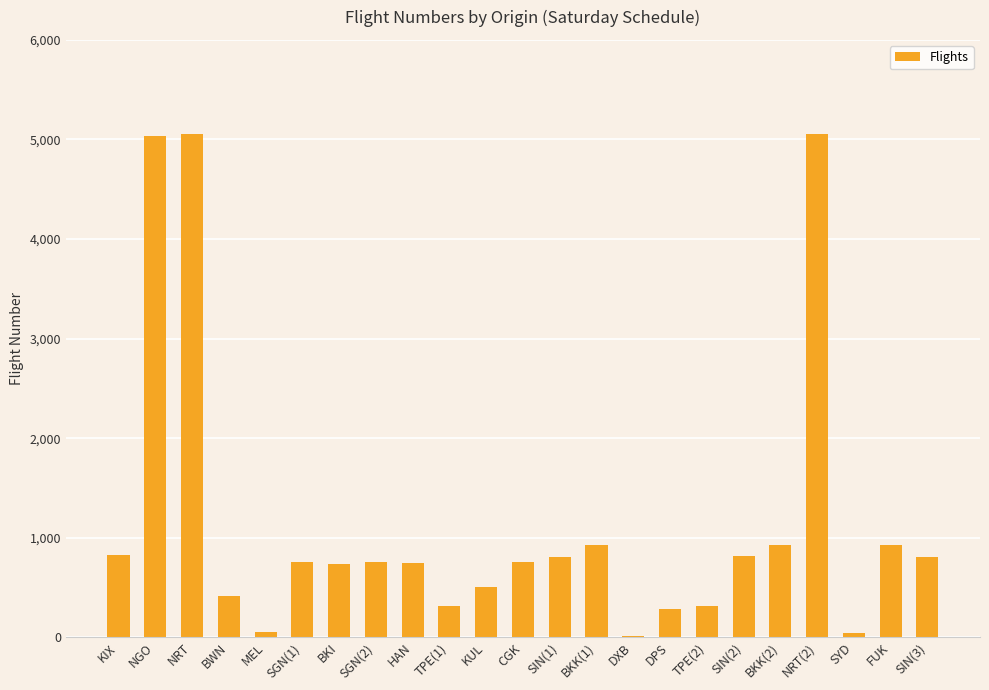

What is the greatest value displayed?

5057